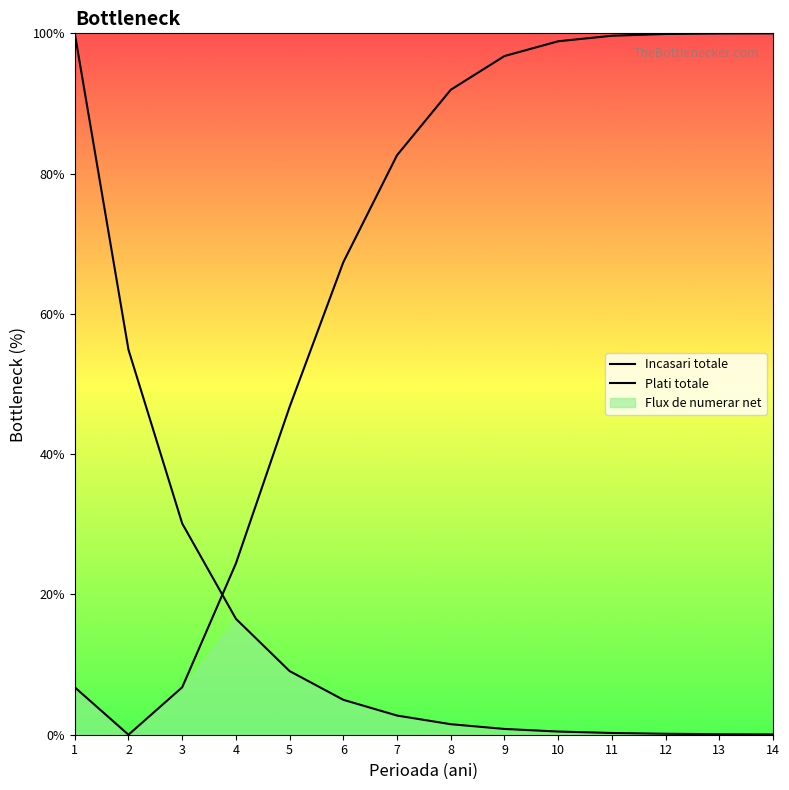

What is the sum of all Incasari totale values?

221.6